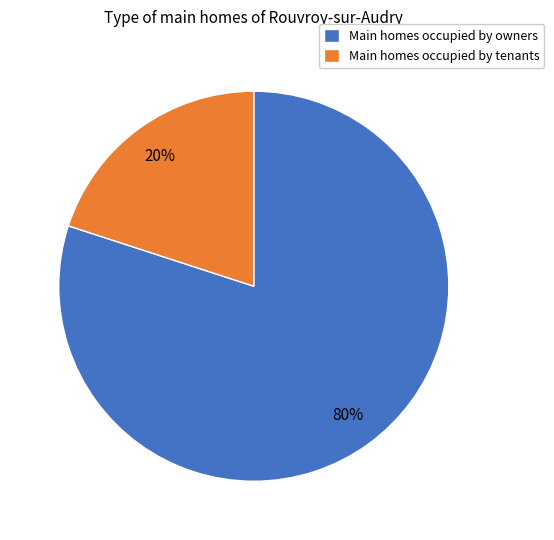

How many slices are in this pie chart?

2